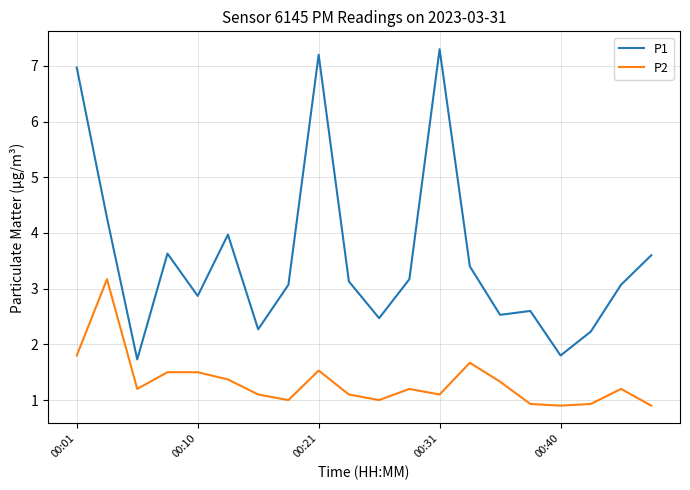

What is the difference between the maximum and minimum values in the P1 series?

5.6